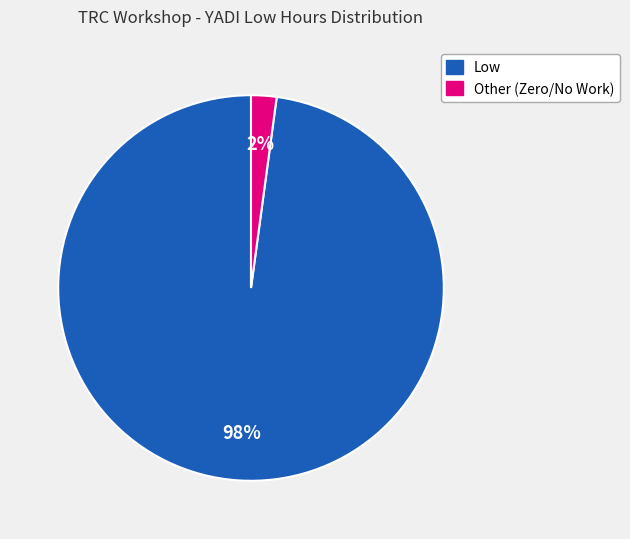

How many segments does this pie chart have?

2